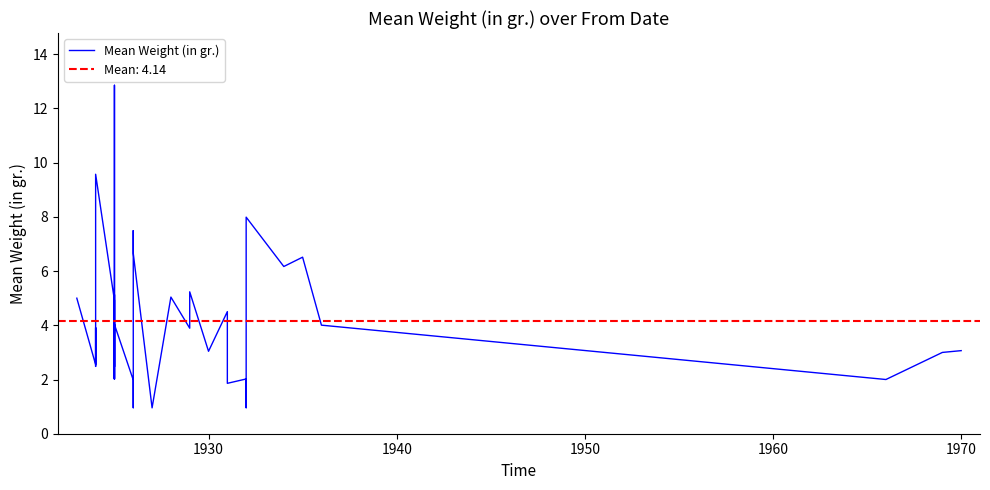

How many points are lower than both their immediate neighbors (excluding endpoints)?

14